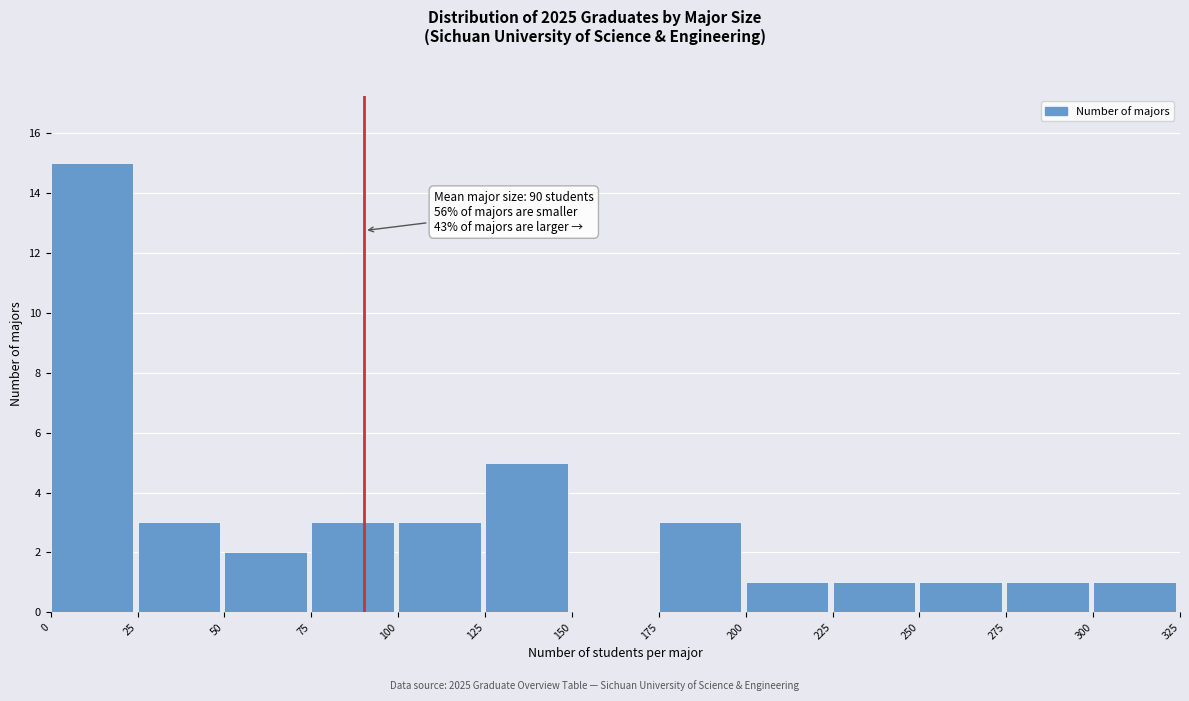

Which range on the x-axis has the tallest bar?

0 to 25